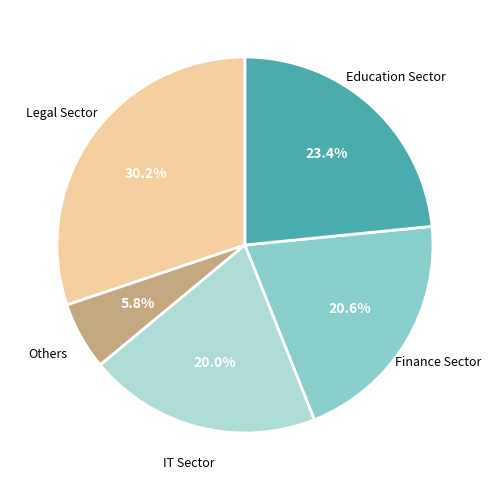

Does any single category account for the majority?

No